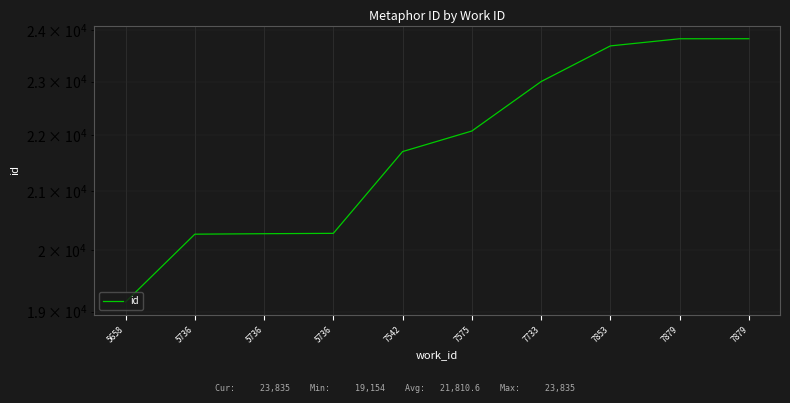

True or false: there are more than 2 points higher than both neighbors.

False